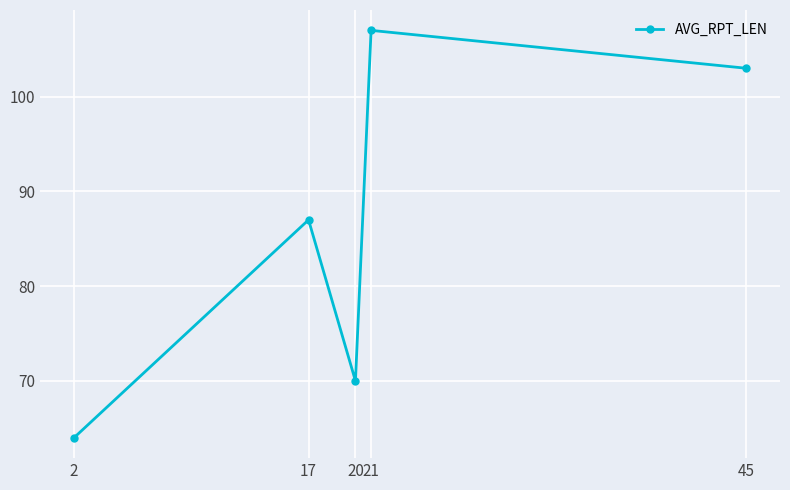

At which category does the chart reach its minimum across all series?

2